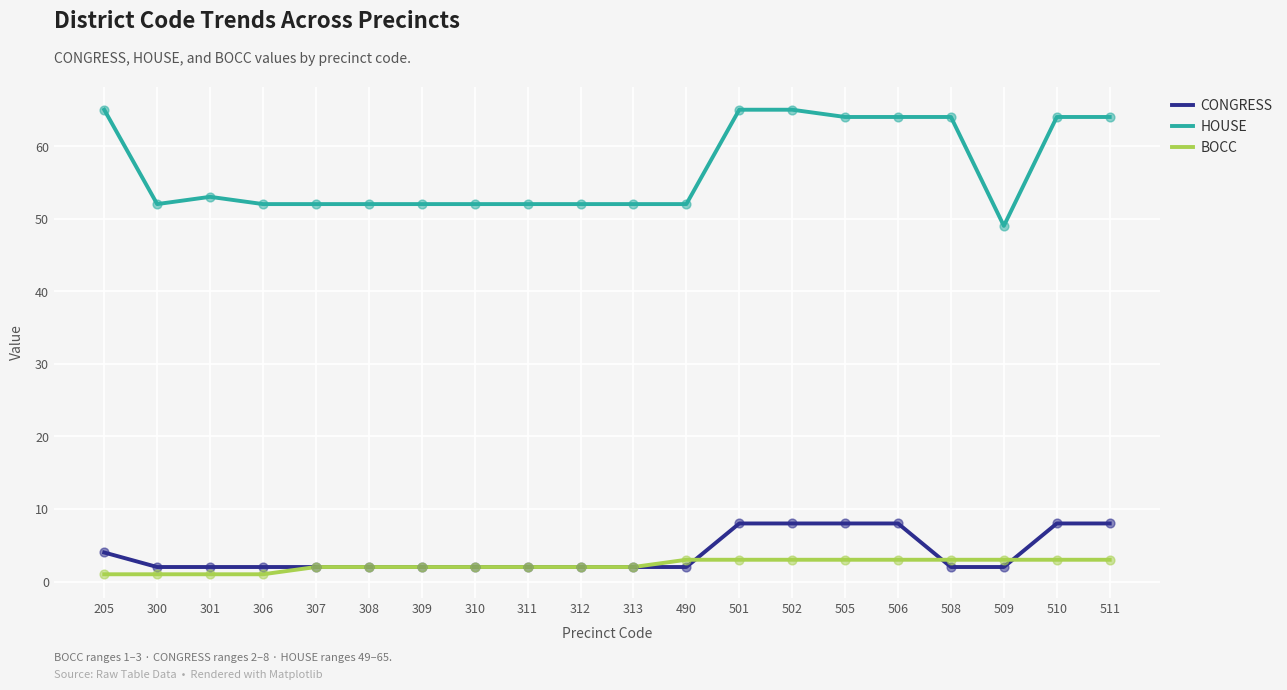

What are all the series names shown in the legend?

CONGRESS, HOUSE, BOCC